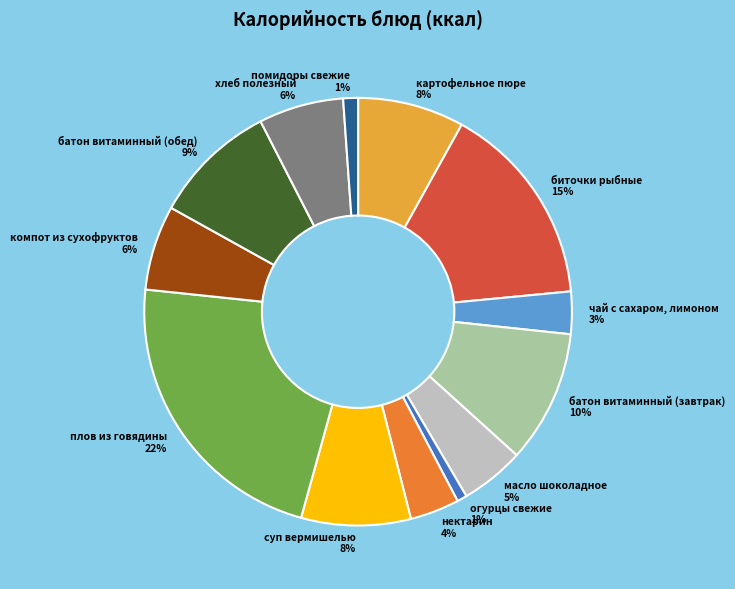

To the nearest percent, what is the difference between the биточки рыбные and плов из говядины slice percentages?

7%